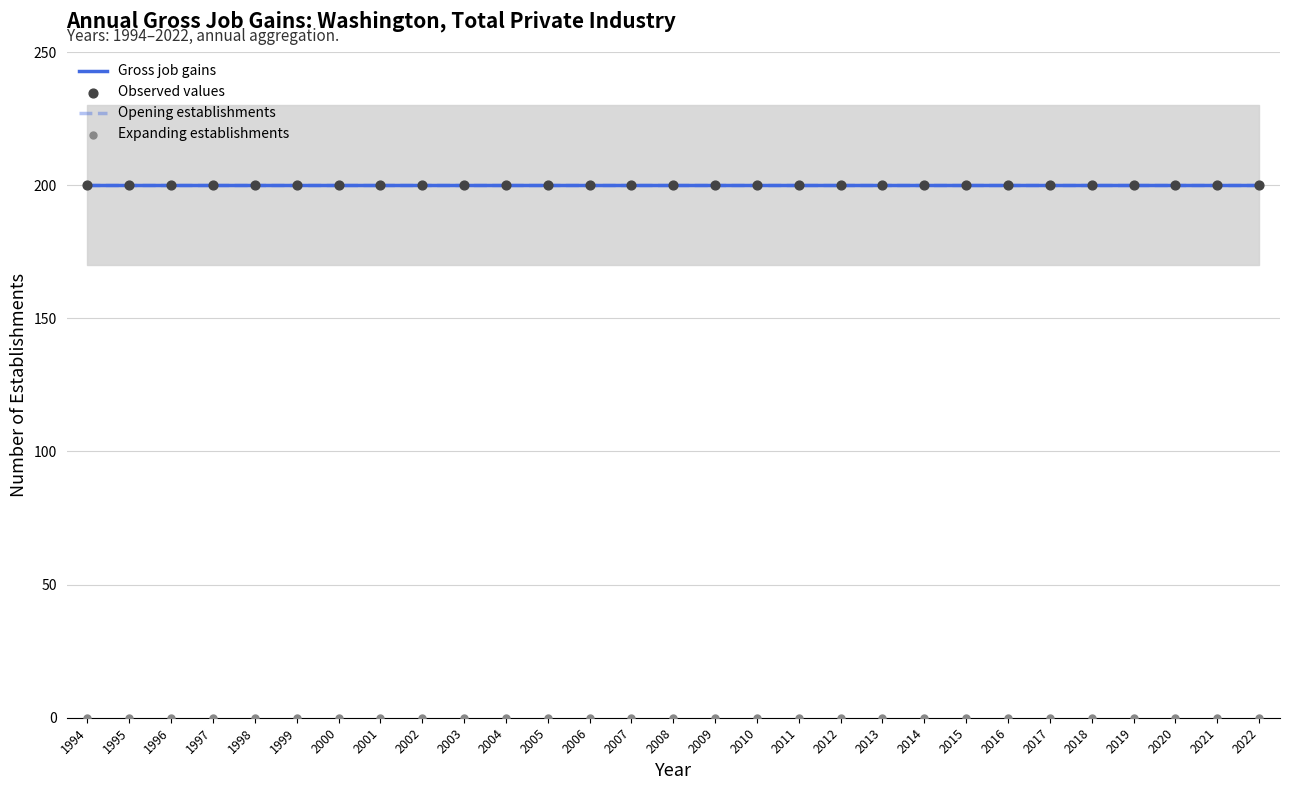

At how many categories does at least one series exceed 10?

29